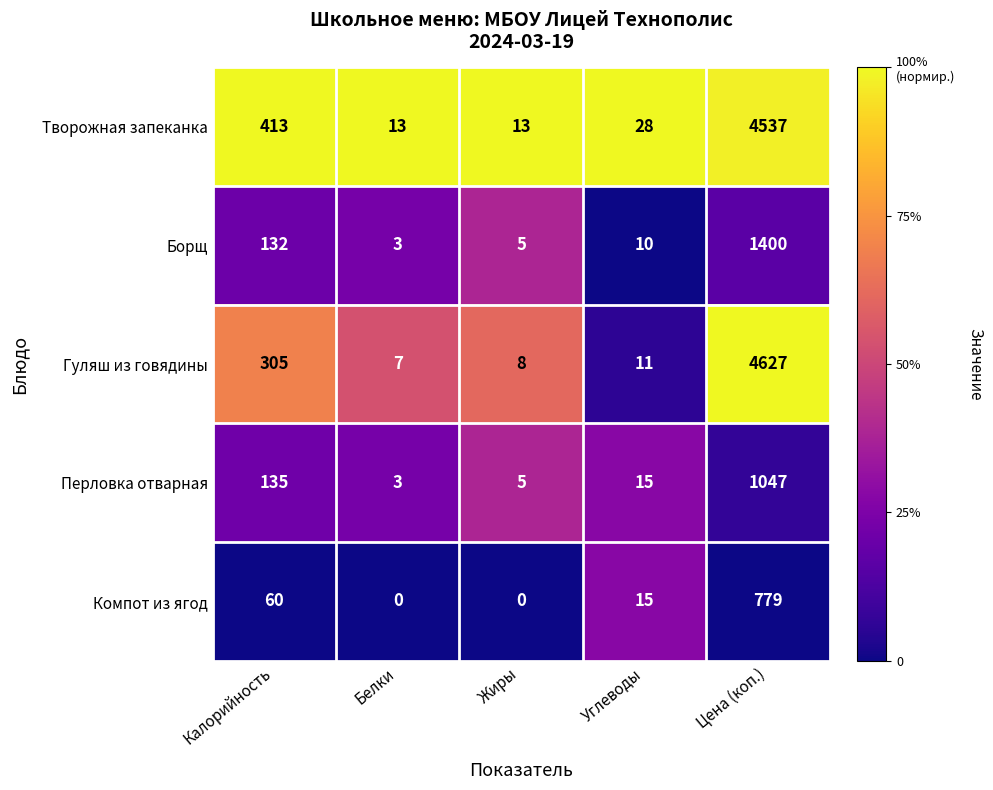

What is the sum of all Компот из ягод values?

854